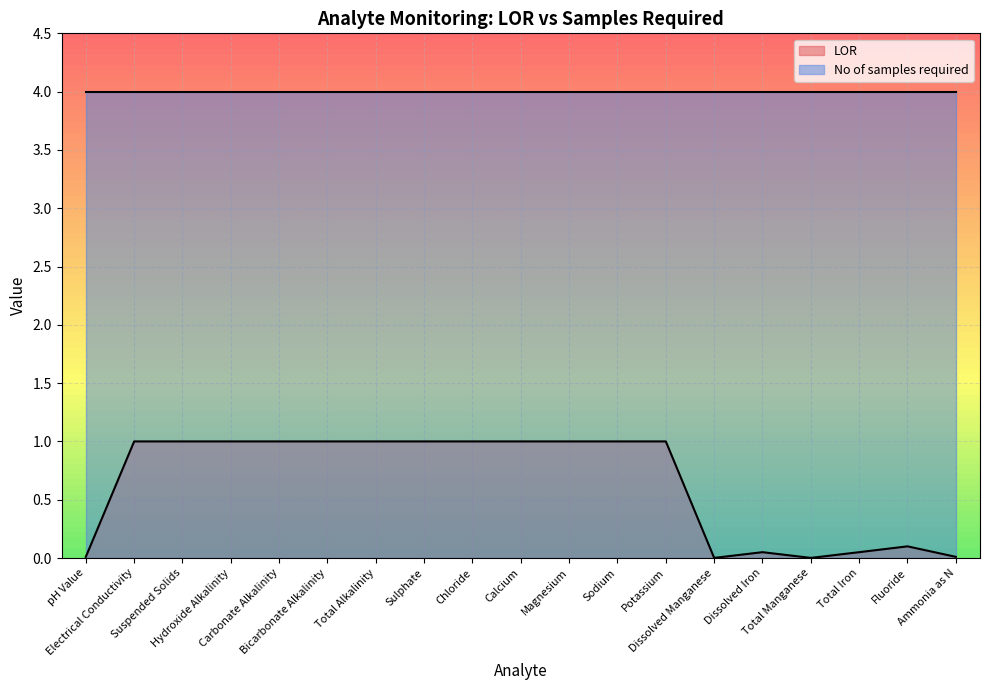

Approximately how many times larger is the value at Sodium compared to Carbonate Alkalinity?

1.0